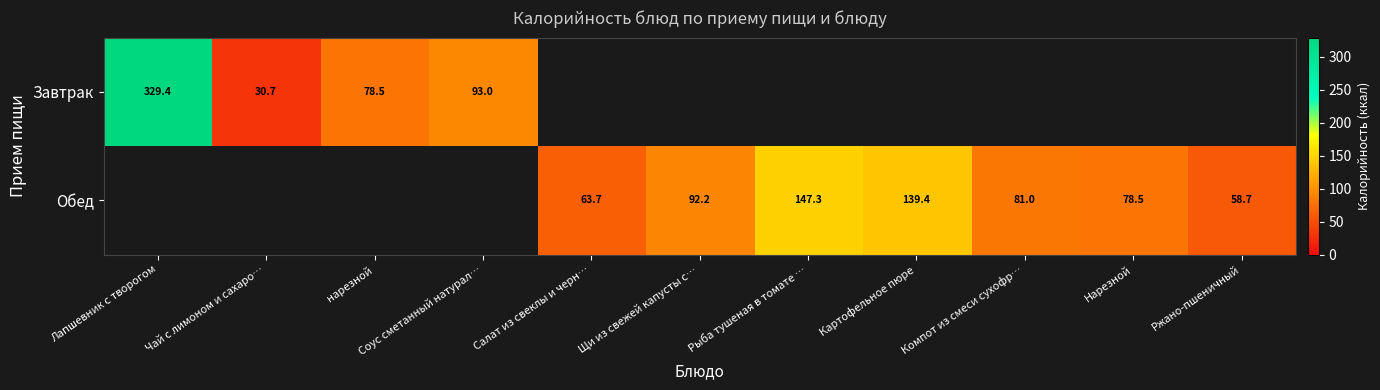

What is the sum of the Обед values at Рыба тушеная в томате … and Картофельное пюре?

286.7